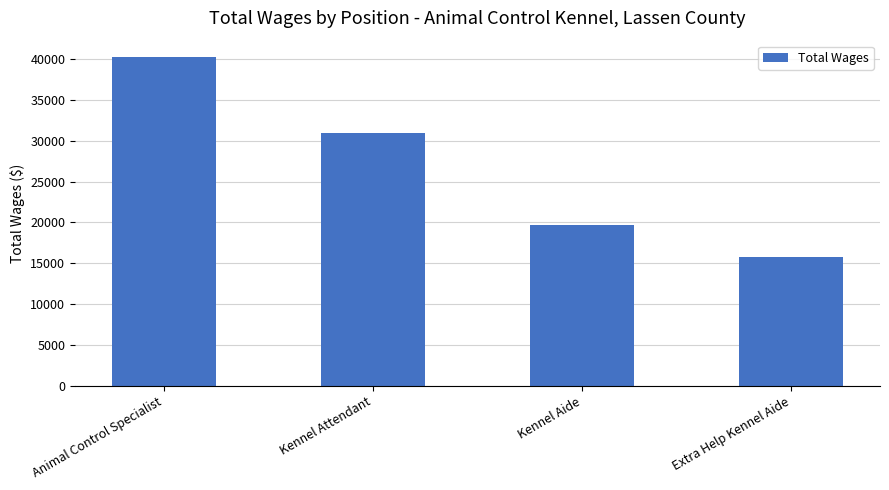

List the labels in order of value, smallest first.

Extra Help Kennel Aide, Kennel Aide, Kennel Attendant, Animal Control Specialist